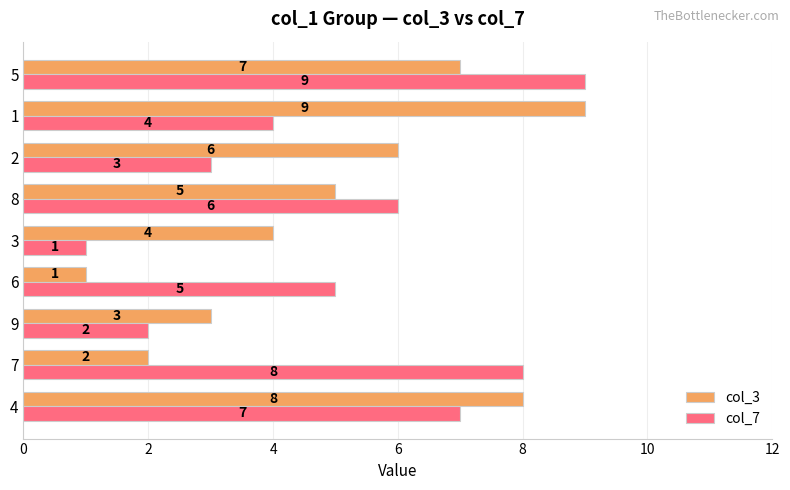

What is the maximum value shown in the chart?

9